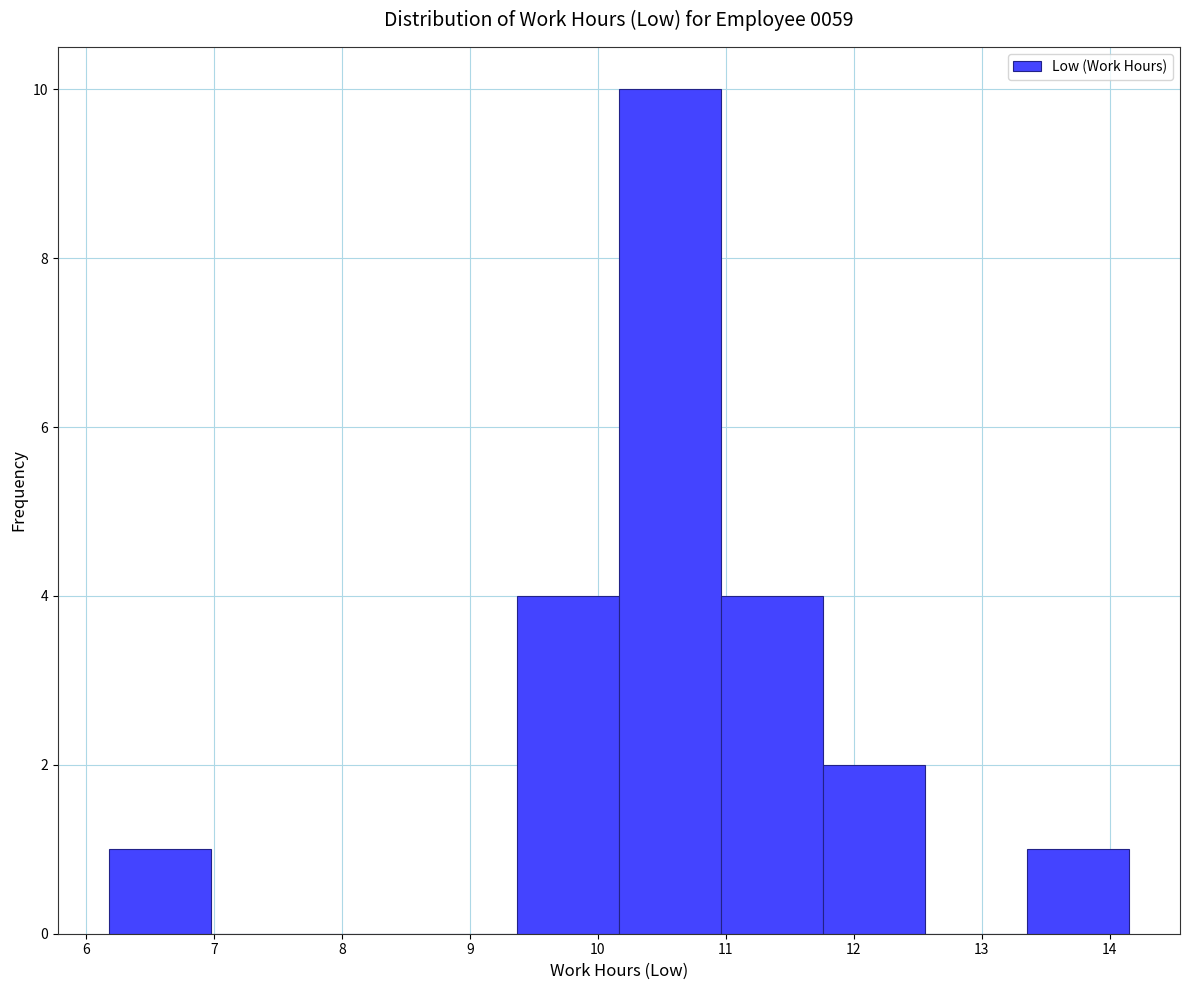

Reading left to right, transcribe this chart: for each bar, give the range it covers on the x-axis and its height. Neither the bar edges nor the heights are printed on the chart, so give them approximately, as read against the axes.

6.2 to 7.0: 1
7.0 to 7.8: 0
7.8 to 8.6: 0
8.6 to 9.4: 0
9.4 to 10.2: 4
10.2 to 11.0: 10
11.0 to 11.8: 4
11.8 to 12.6: 2
12.6 to 13.4: 0
13.4 to 14.2: 1